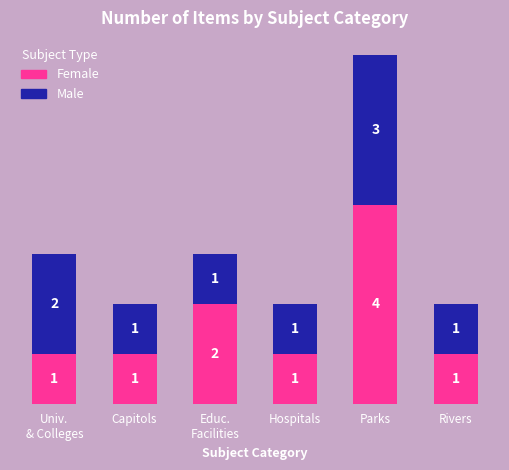

Reading right to left, list the values for the Female series.

1	4	1	2	1	1